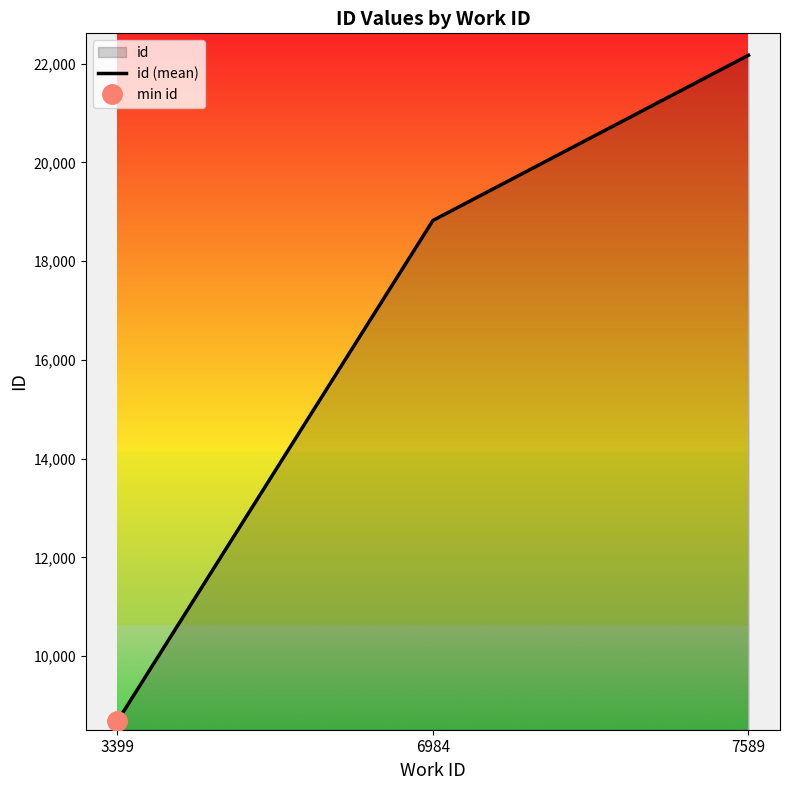

Which category has the highest value across all series?

7589